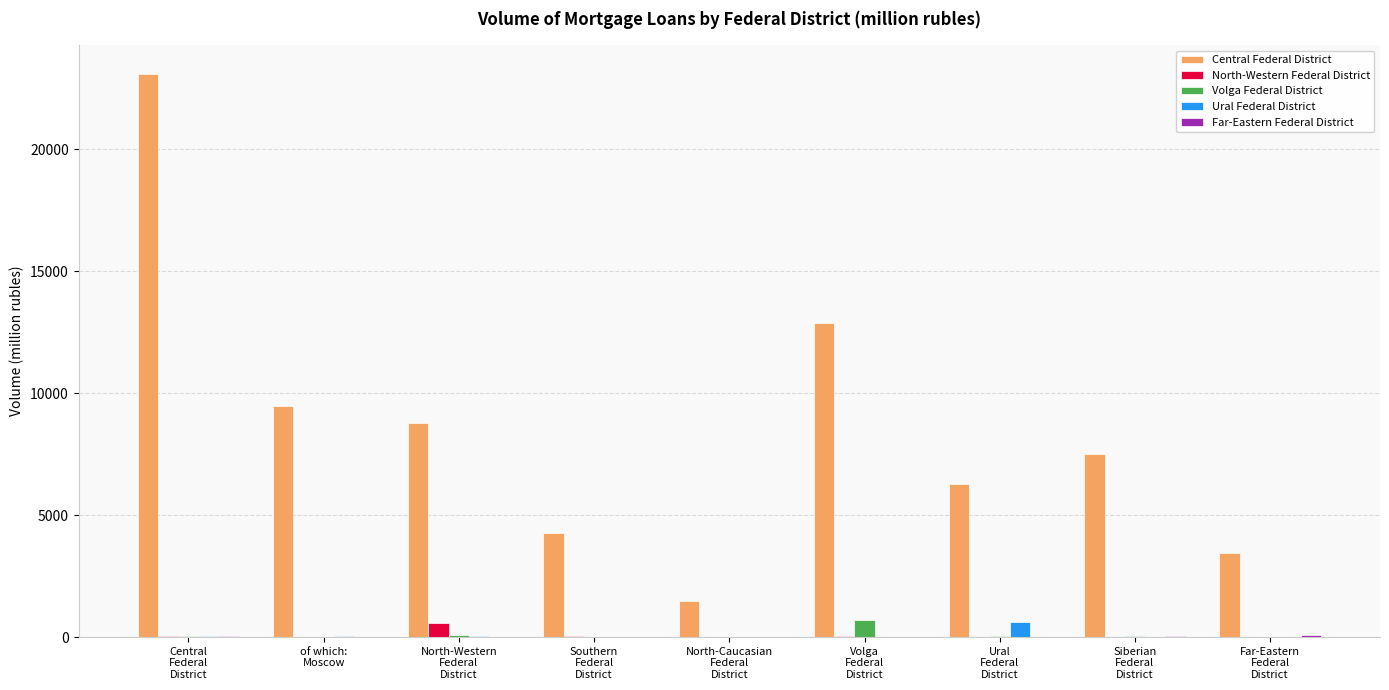

How many categories are shown in the chart?

9